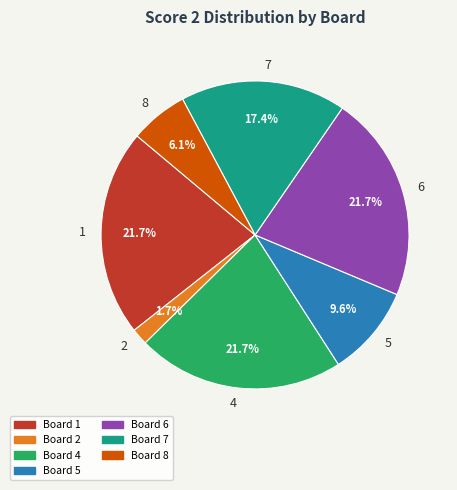

To the nearest percent, what is the combined percentage of 7 and 5?

27%